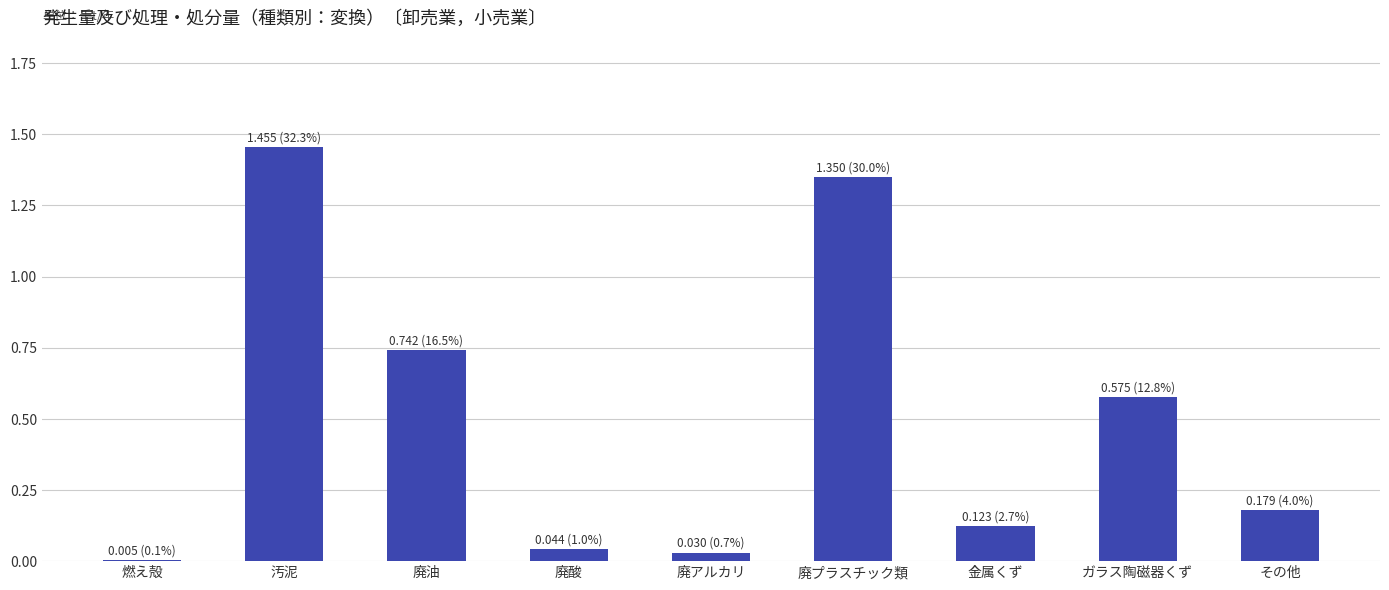

What is the sum of all values?

4.5